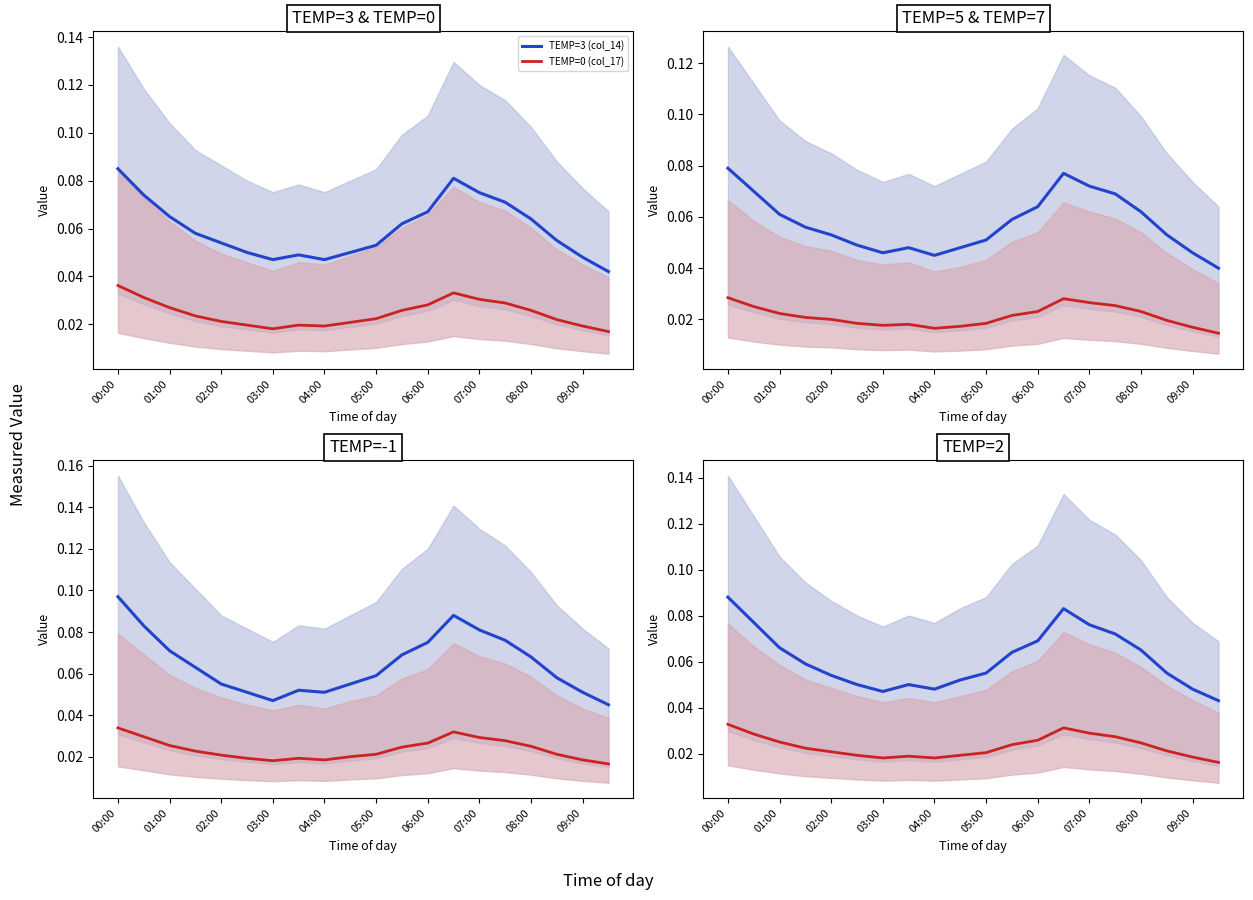

Which series has the largest total across all categories?

TEMP=-1 (col_18)